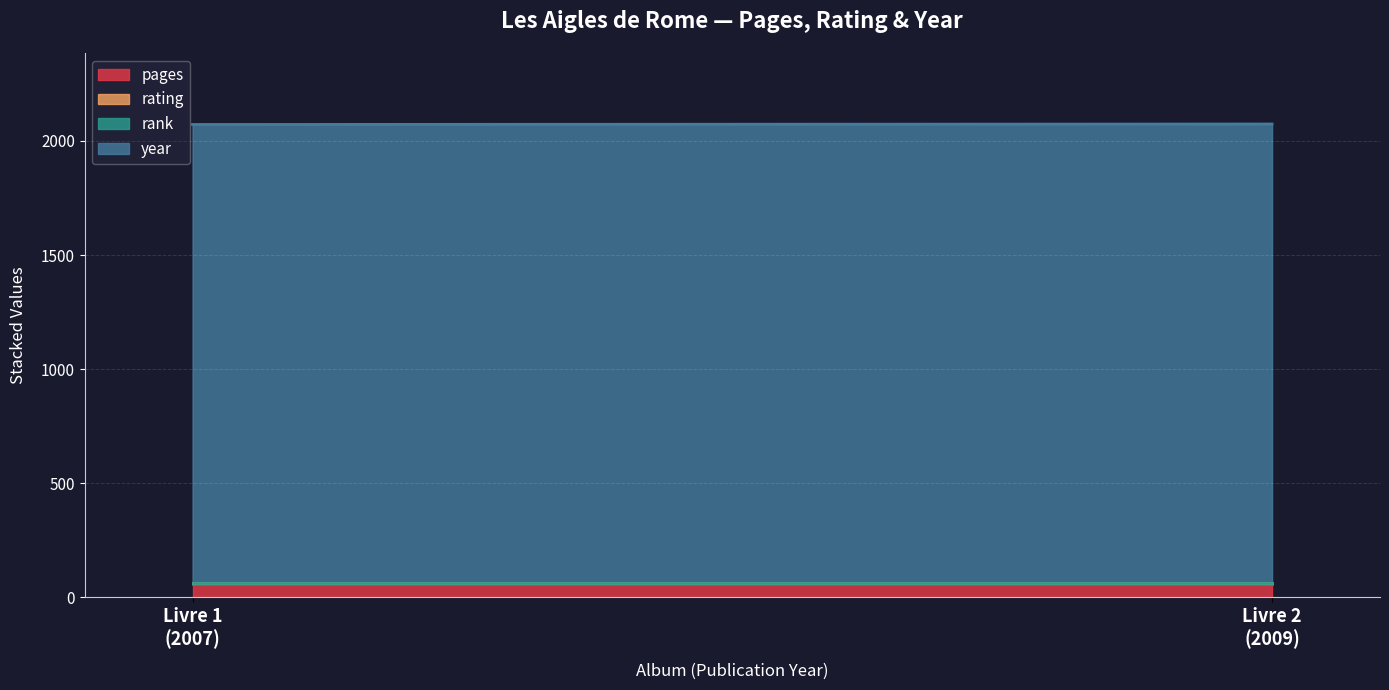

Reading left to right, list all the values displayed in this chart.

pages: 05/02/2012 (Livre 1)=58	05/02/2012 (Livre 2)=58
rating: 05/02/2012 (Livre 1)=6	05/02/2012 (Livre 2)=6
rank: 05/02/2012 (Livre 1)=1	05/02/2012 (Livre 2)=1
year: 05/02/2012 (Livre 1)=2007	05/02/2012 (Livre 2)=2009